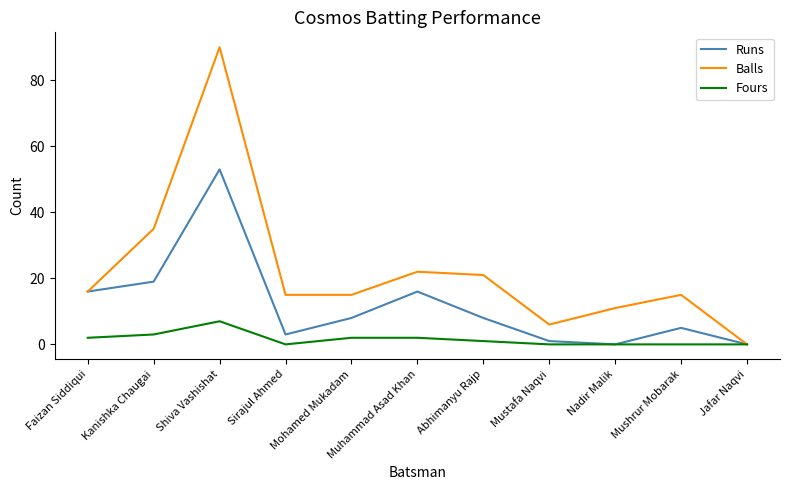

Rank the series by their maximum value, from highest to lowest.

Balls, Runs, Fours